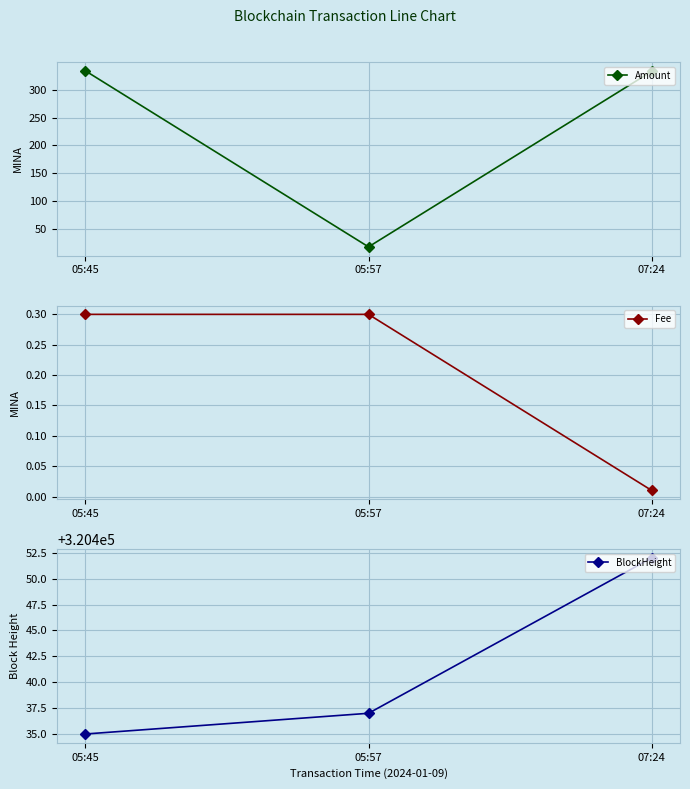

What are all the series names shown in the legend?

Amount, Fee, BlockHeight